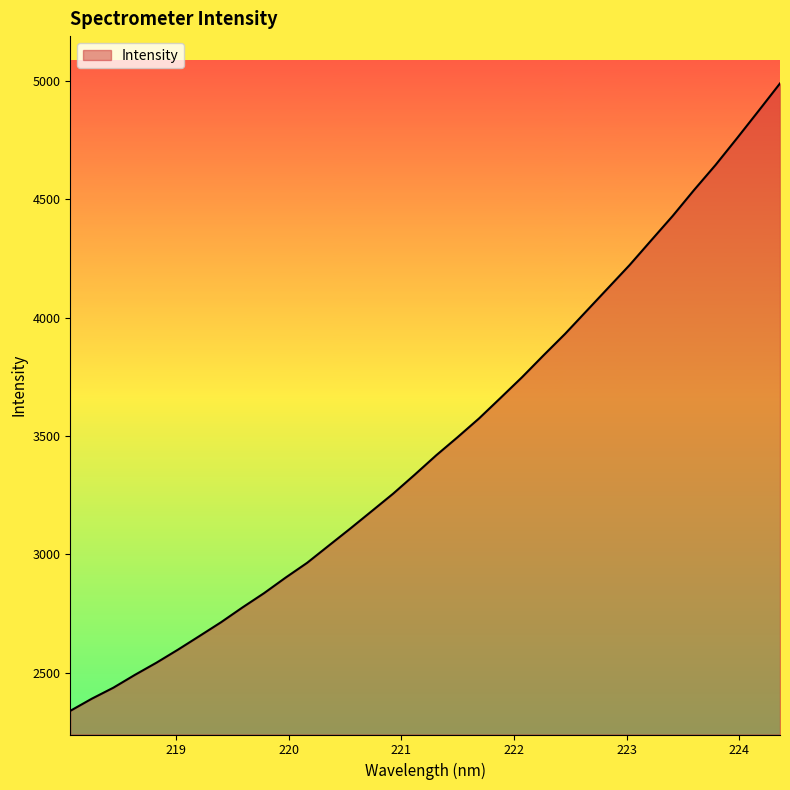

What is the maximum value shown in the chart?

4990.3